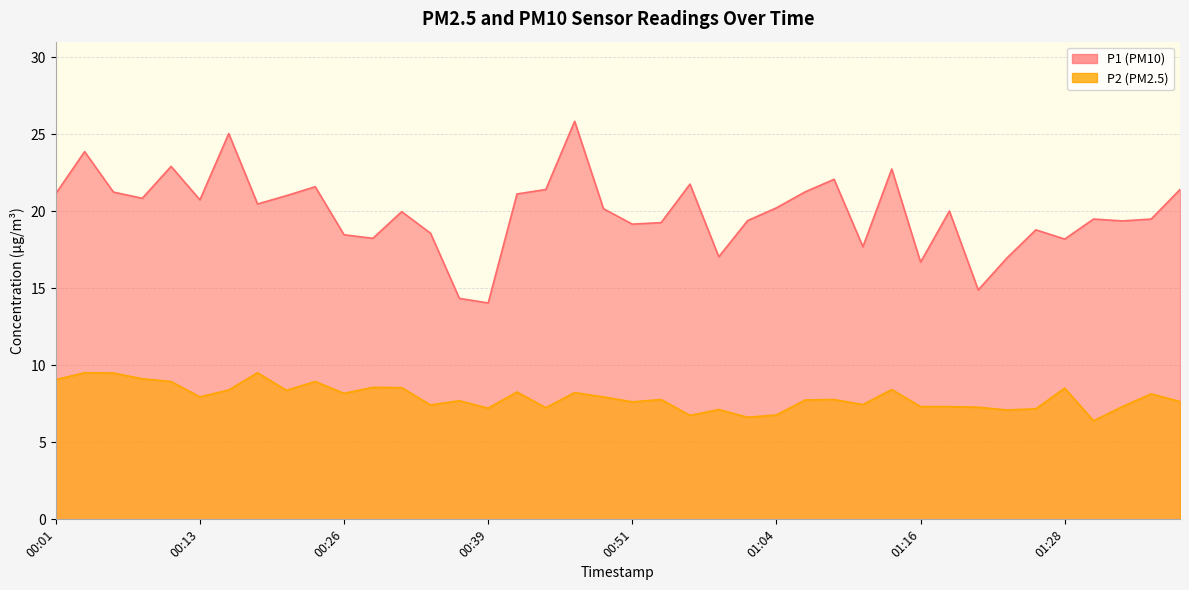

What is the label of the 22nd point from the right?

00:47